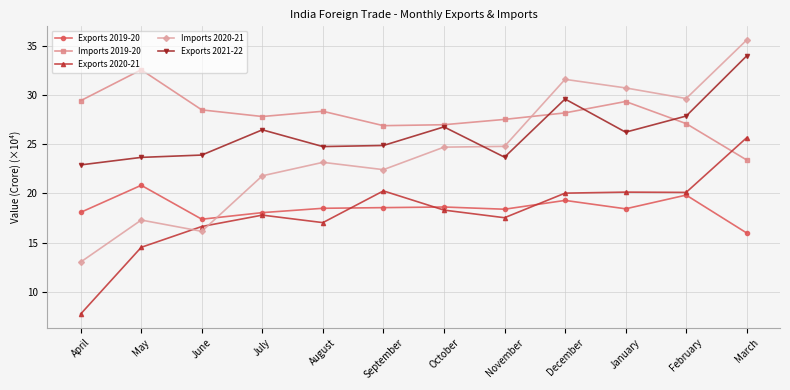

Which series has the largest range (max minus min)?

Imports 2020-21